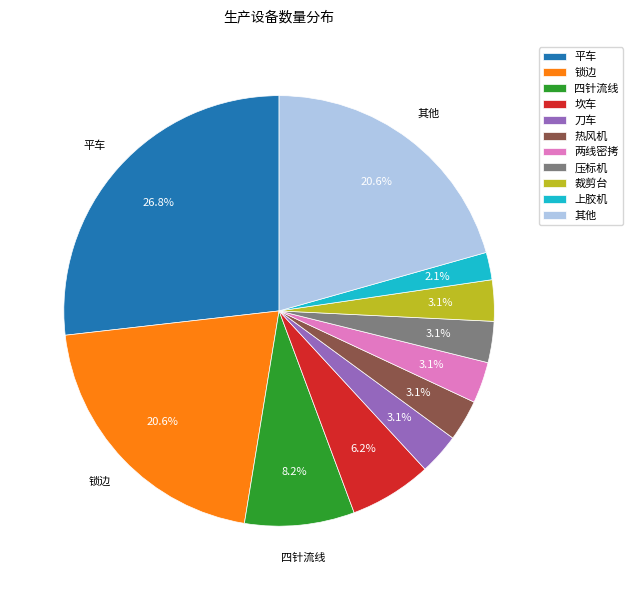

Combined, what portion of the pie is 锁边 and 两线密拷?

23.7%